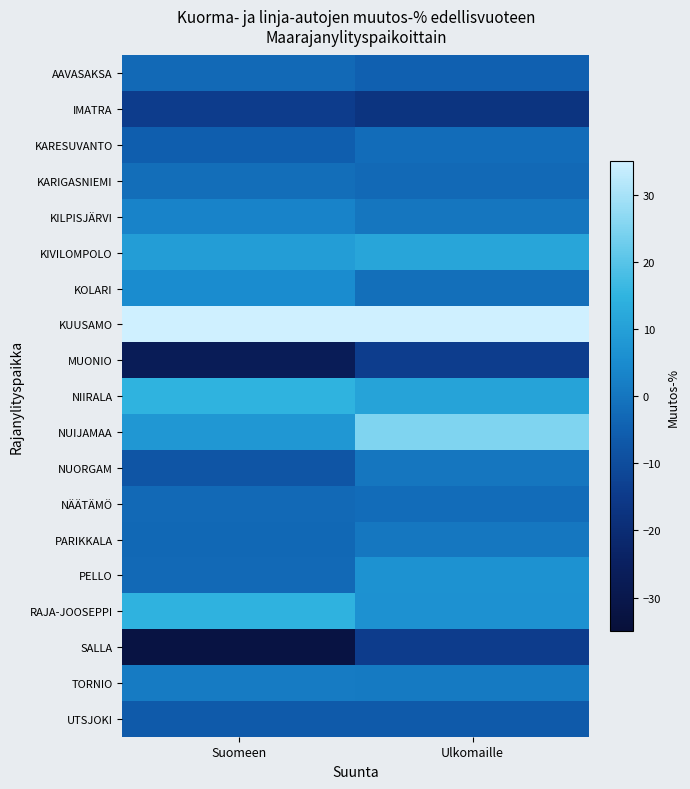

What is the total value across all series at Suomeen?

-16.0